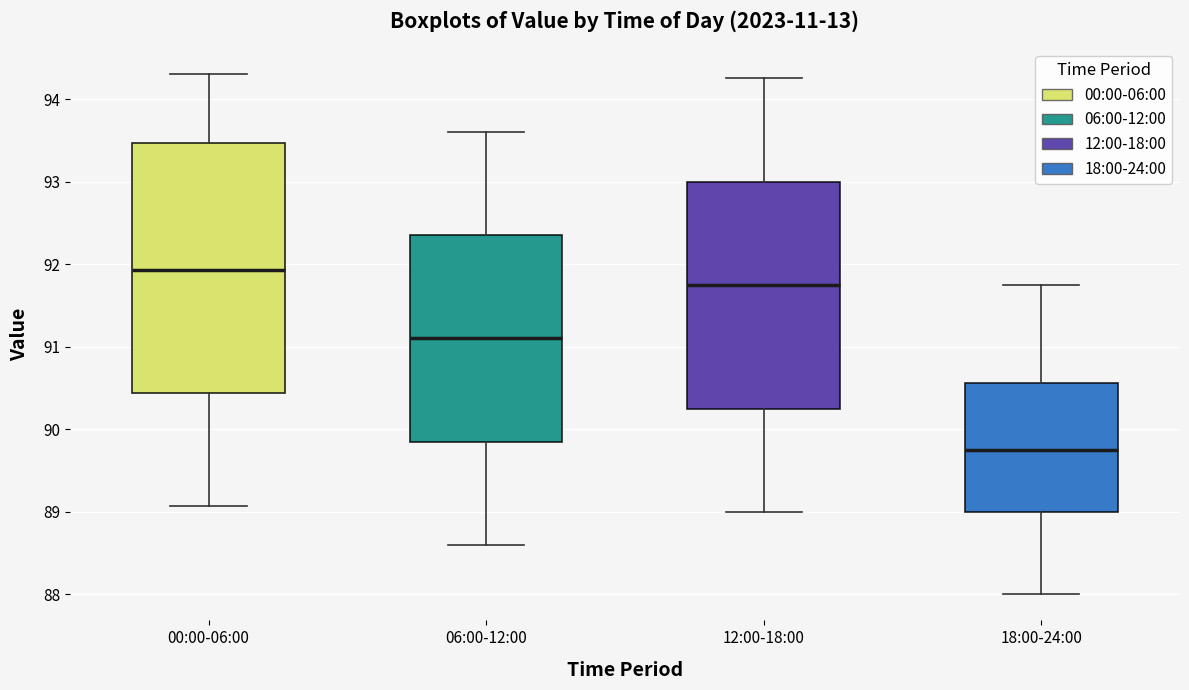

Which box has the lowest median line?

18:00-24:00